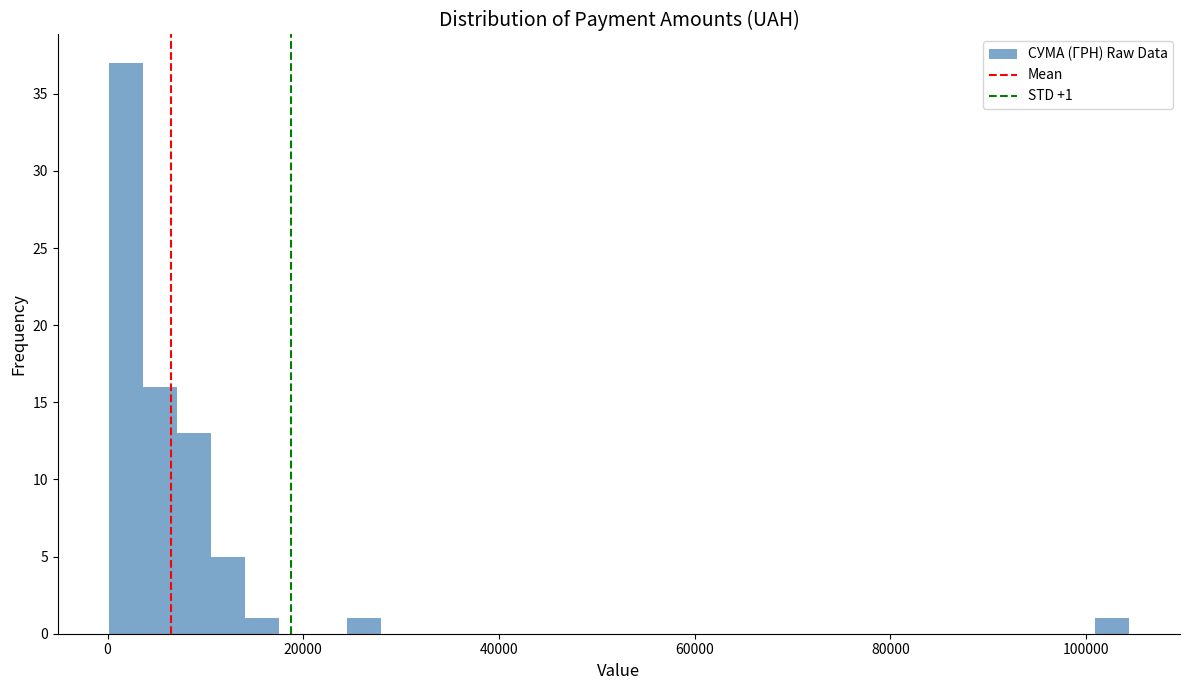

Read against the x-axis, roughly where is the centre of the tallest bar?

2000